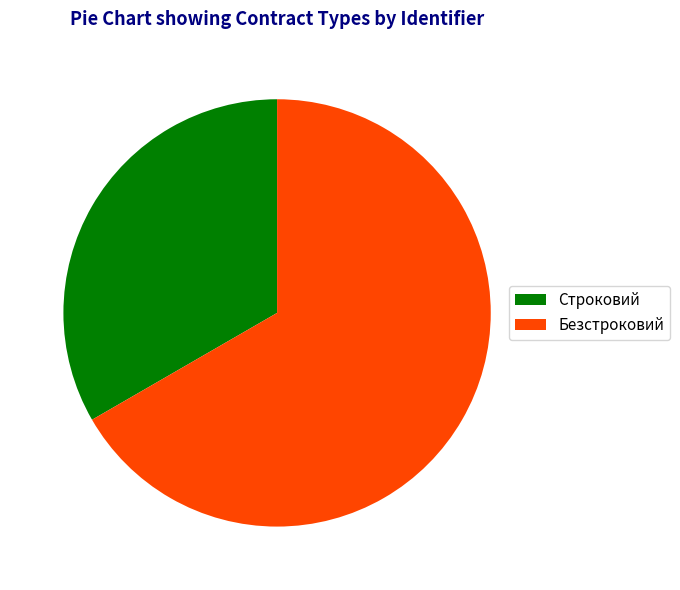

What is the majority slice?

Безстроковий